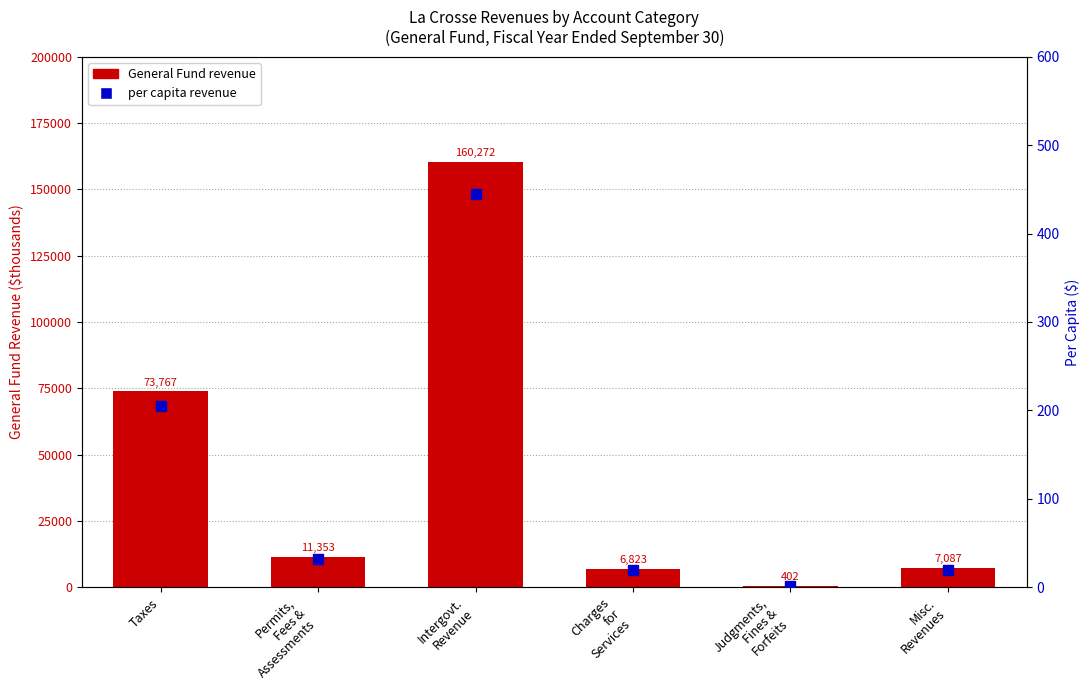

Which series has the largest total across all categories?

General Fund revenue